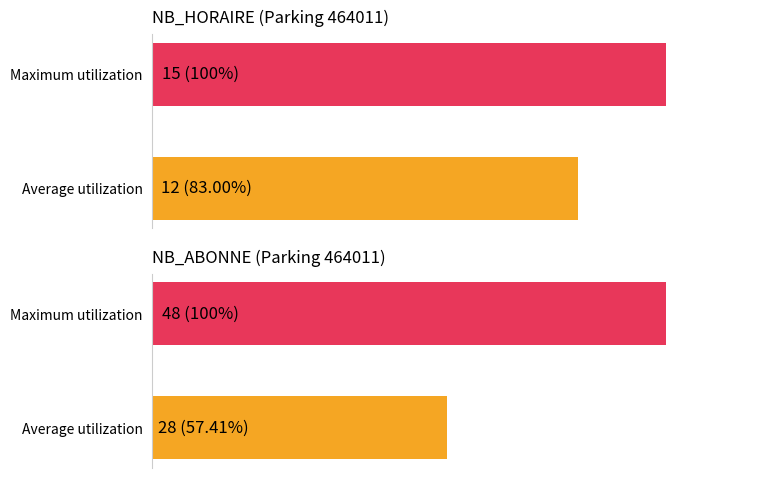

How many series are shown in this chart?

2